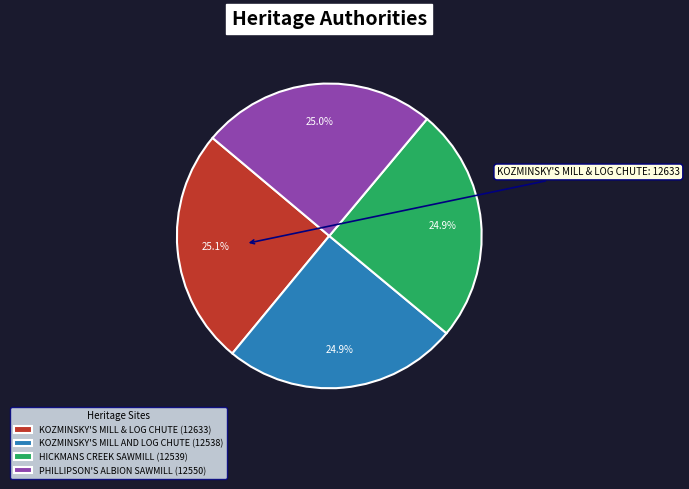

What percentage is the HICKMANS CREEK SAWMILL slice, to the nearest percent?

25%